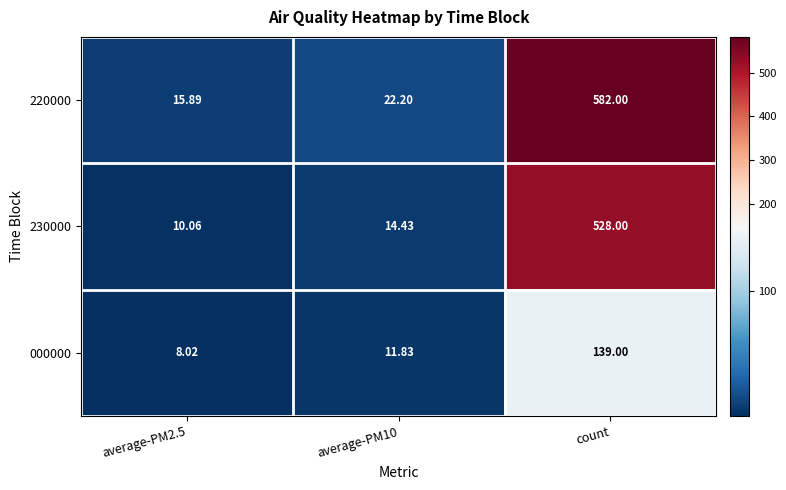

At which label does 000000 reach its peak?

count